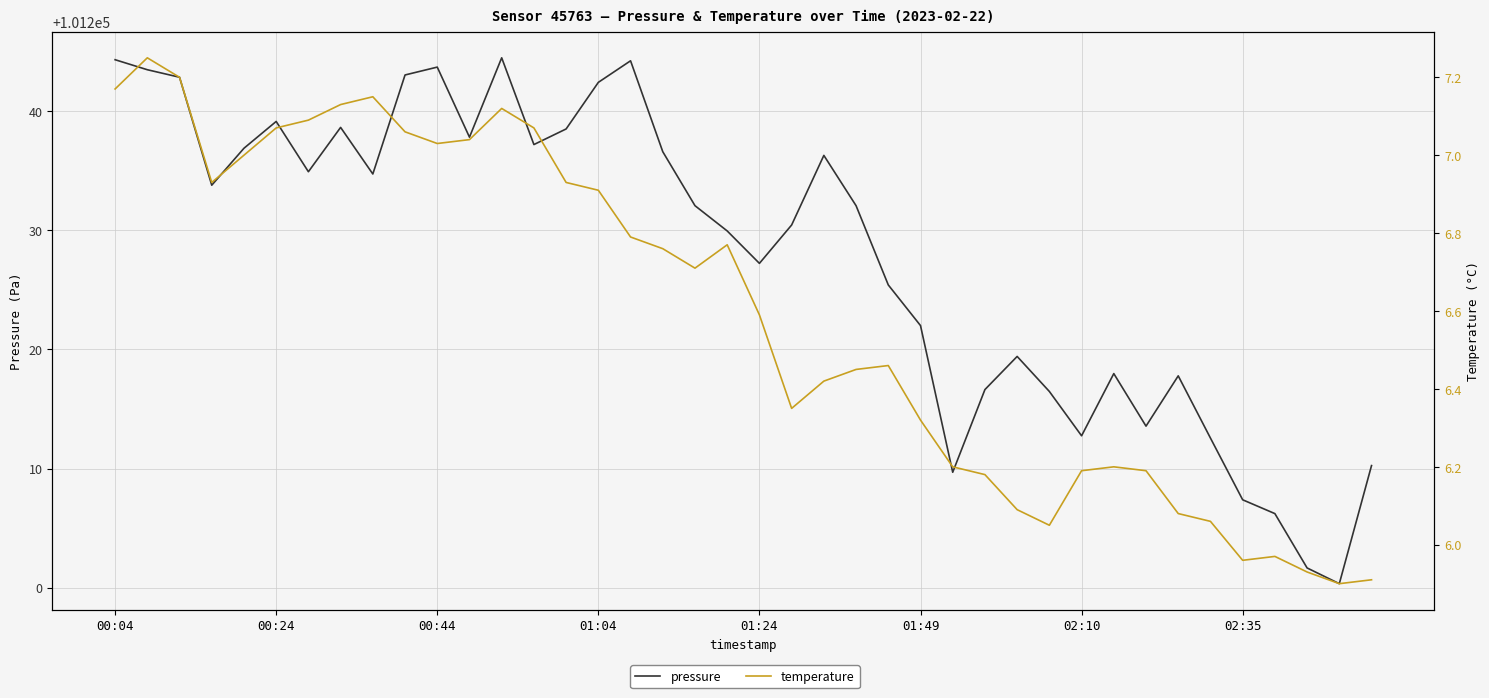

What is the difference between the temperature values at 17 and 24?

0.3